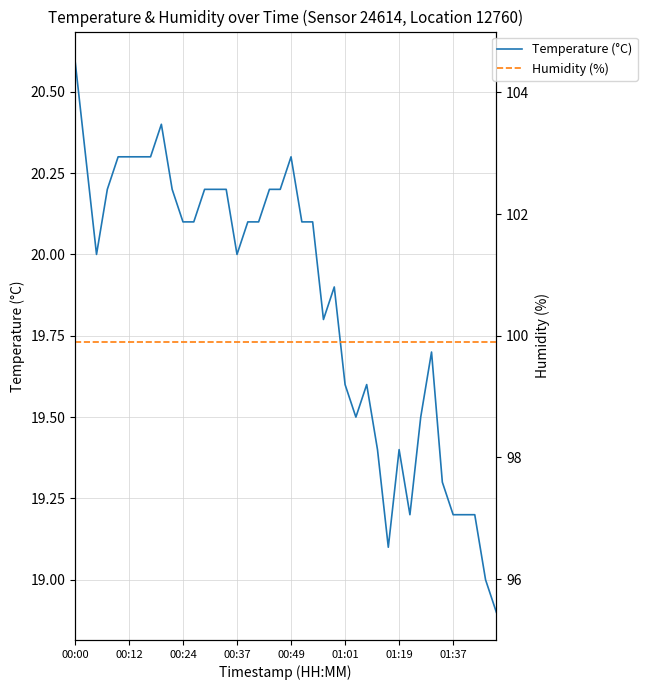

How many distinct data groups are displayed?

2